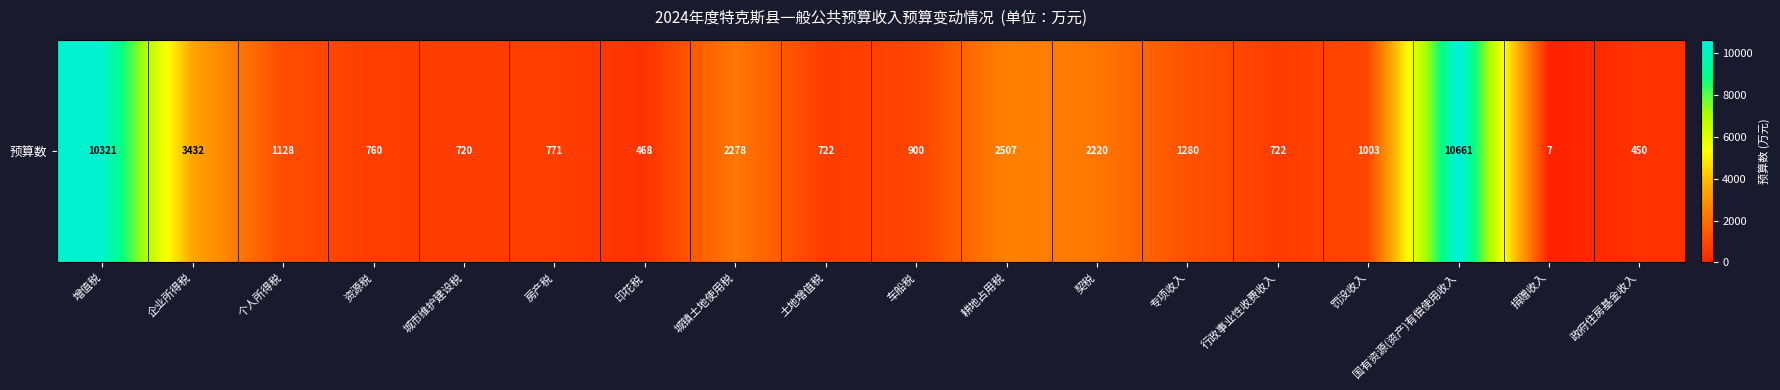

How many categories are shown in the chart?

18